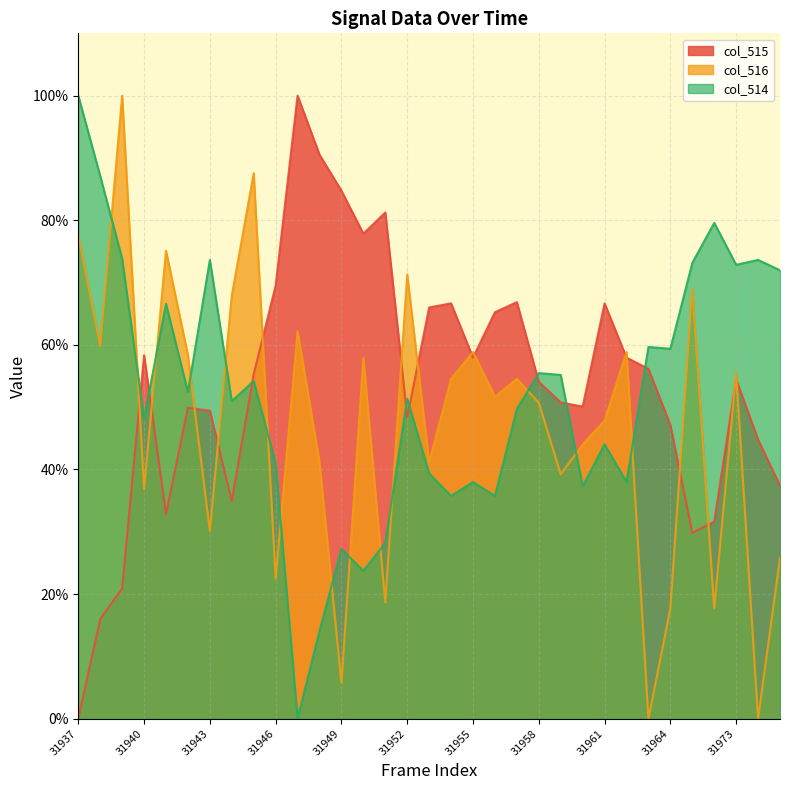

How many lines are shown in the chart?

3